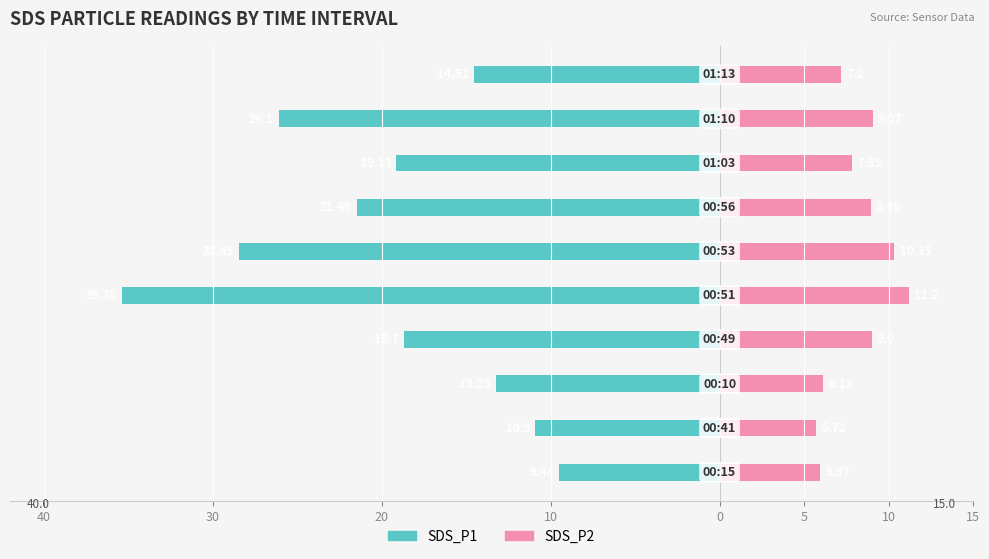

True or false: SDS_P1 has a value of -31.0 at 10.

False